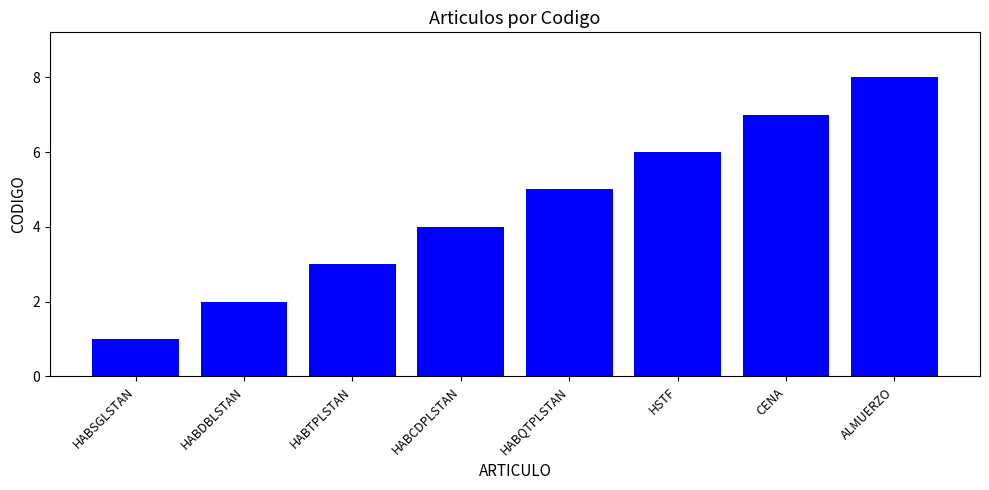

Are the bars horizontal?

No